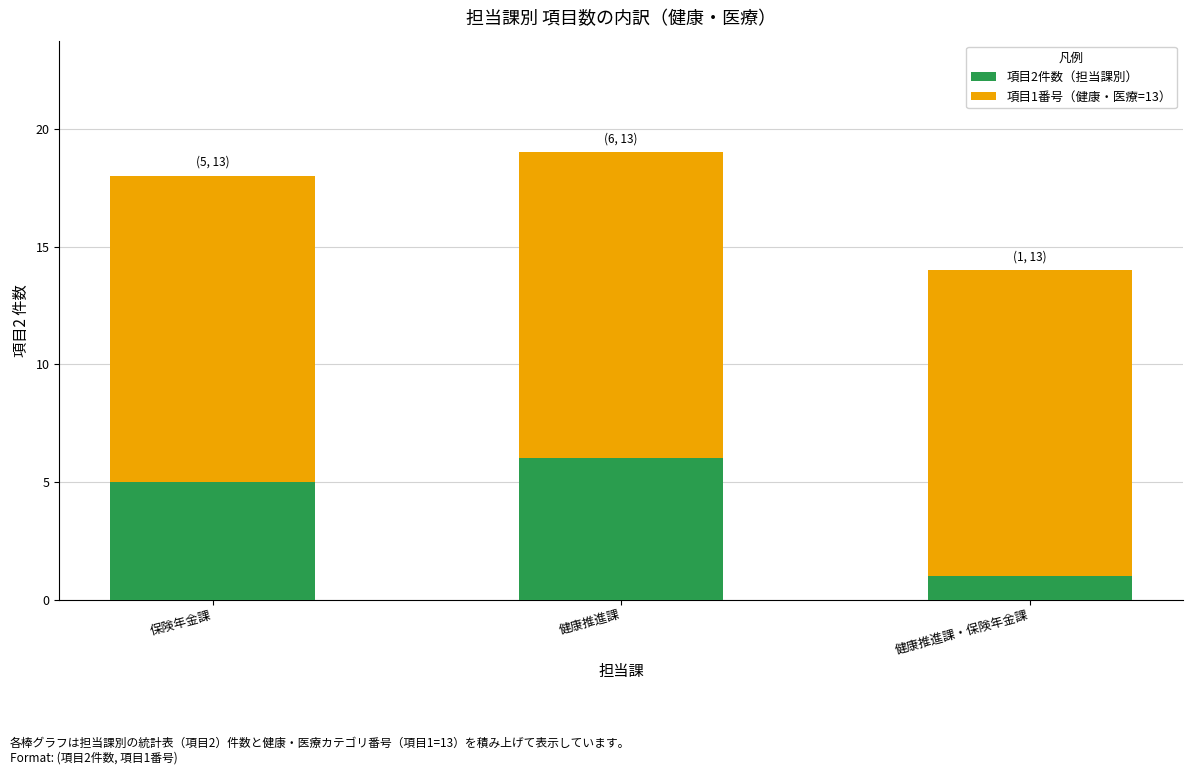

What is the difference between the maximum and minimum values in the 項目2件数（担当課別） series?

5